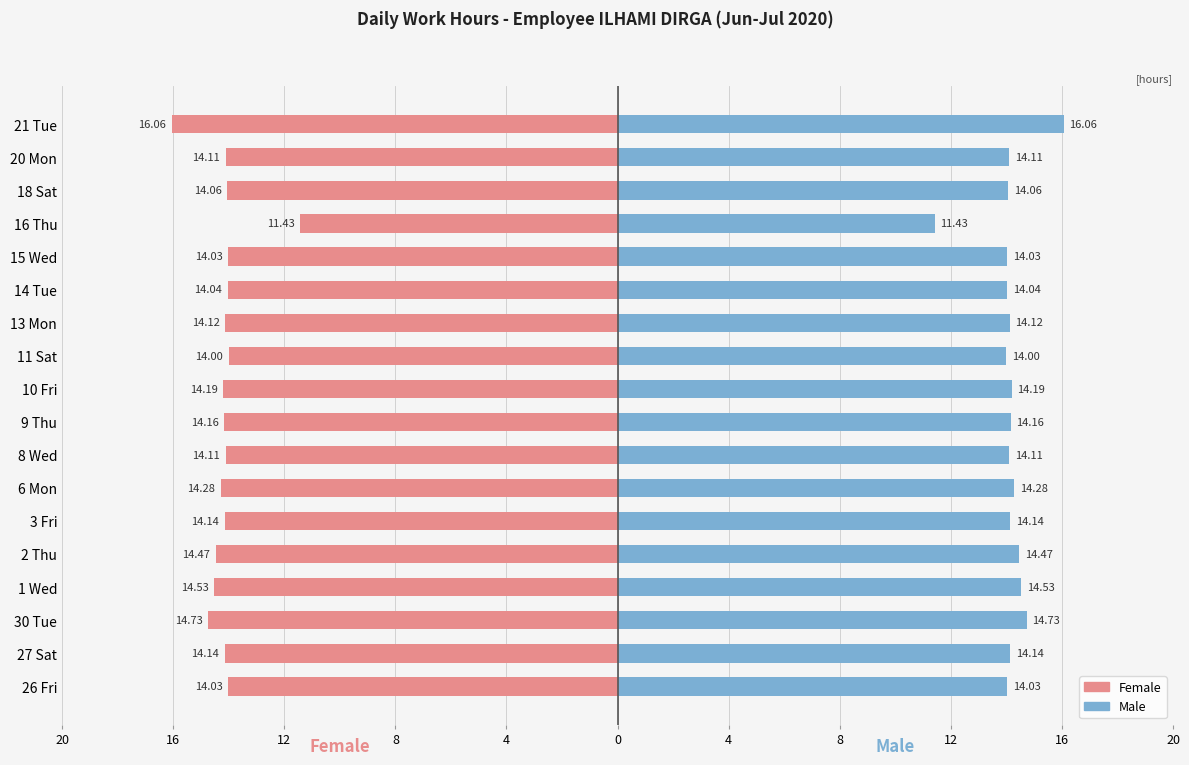

How many values in the Male series are below 14?

1